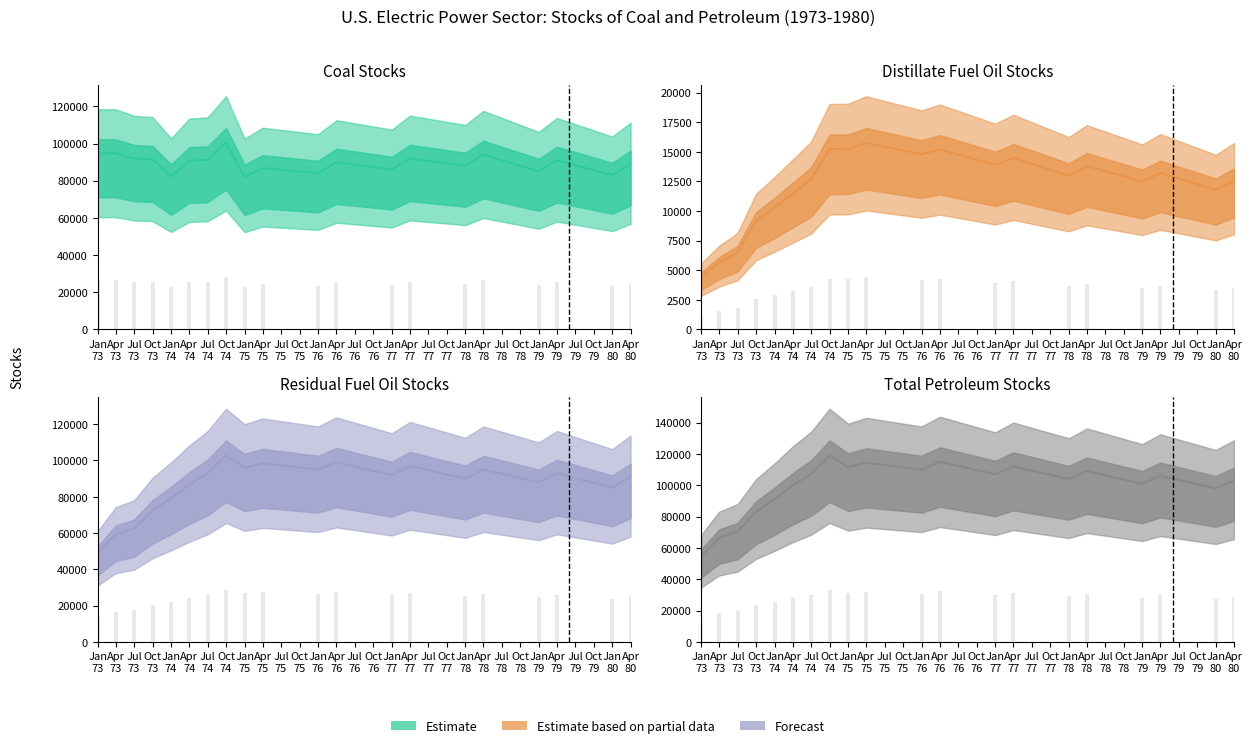

Reading left to right, list all the values displayed in this chart.

Coal Stocks (central): 94744.4	94714.5	91939.6	91357.1	82214.4	90690.8	91226.6	100335.9	82059.3	86805.0	84000.0	90000.0	86000.0	92000.0	88000.0	94000.0	85000.0	91000.0	83000.0	89000.0
Distillate Fuel Oil Stocks (central): 4469.0	5660.4	6516.9	9171.6	10297.9	11482.4	12684.3	15236.5	15250.7	15757.0	14800.0	15200.0	13900.0	14500.0	13000.0	13800.0	12500.0	13200.0	11800.0	12600.0
Residual Fuel Oil Stocks (central): 48755.8	59438.9	62470.2	72385.5	79188.1	86594.4	92975.6	102818.1	96044.7	98542.2	95000.0	99000.0	92000.0	97000.0	90000.0	95000.0	88000.0	93000.0	85000.0	91000.0
Total Petroleum Stocks (central): 54643.6	66526.0	70387.3	83110.0	91159.8	99805.3	107263.8	119054.8	111440.1	114433.2	110000.0	115000.0	107000.0	112000.0	104000.0	109000.0	101000.0	106000.0	98000.0	103000.0